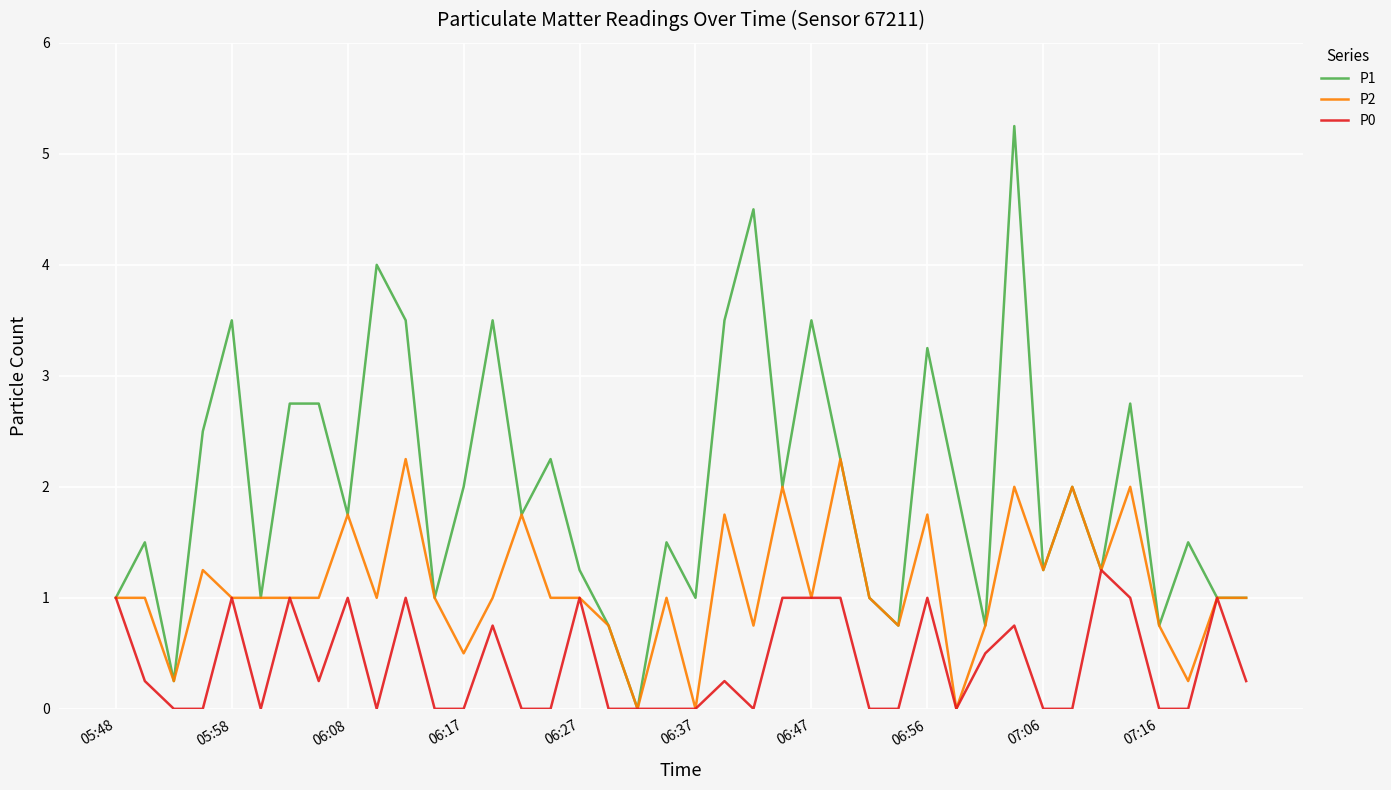

Which series has the largest total across all categories?

P1